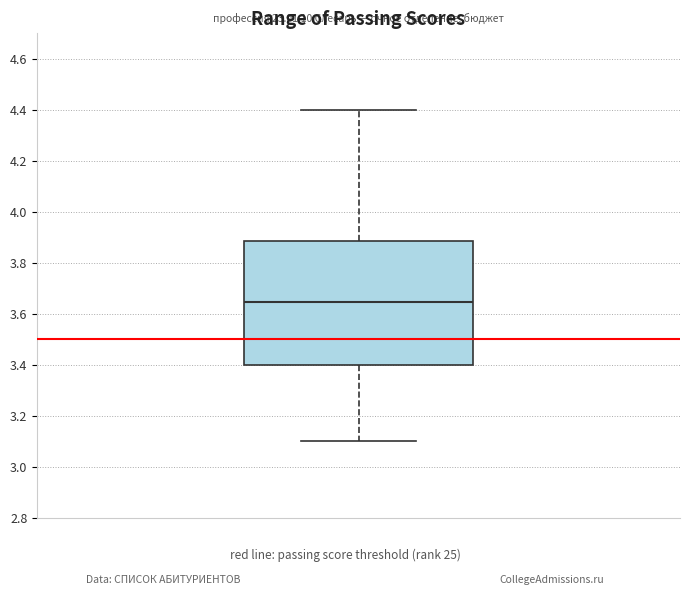

Read this box plot against the y-axis: the position of the median line, the range covered by the box, and the ends of both whiskers. The values are not printed on the chart, so give them approximately, as read against the axis.

median 3.64, box 3.40 to 3.88, whiskers 3.10 to 4.40